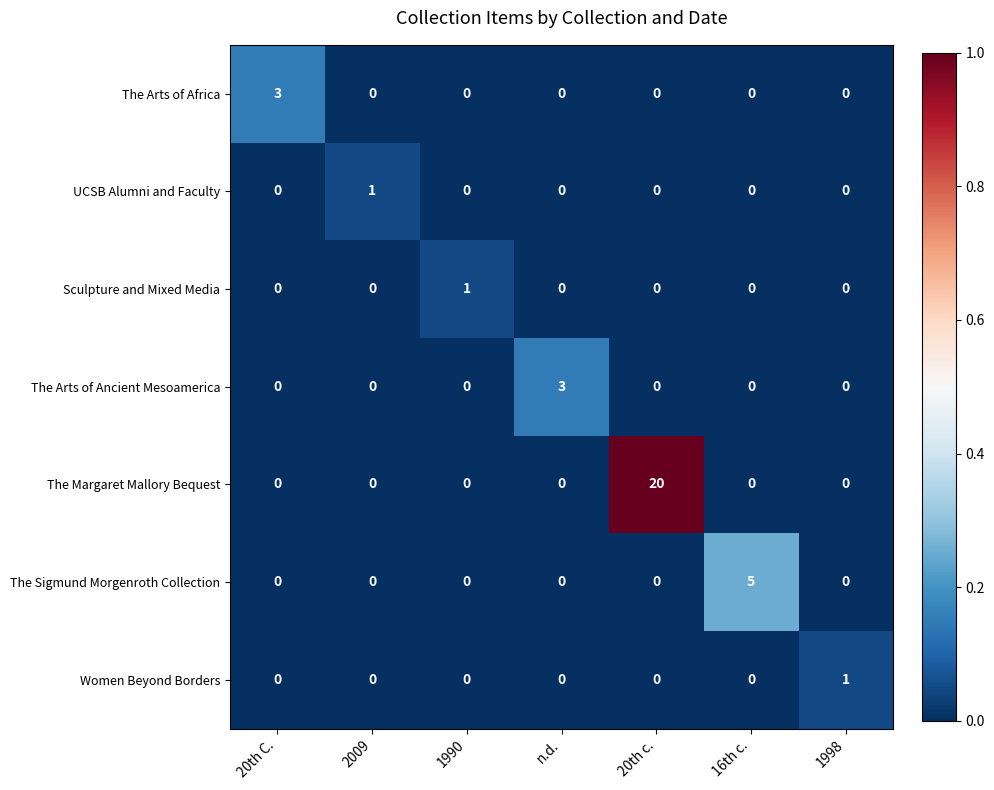

Which series has the largest total across all categories?

The Margaret Mallory Bequest